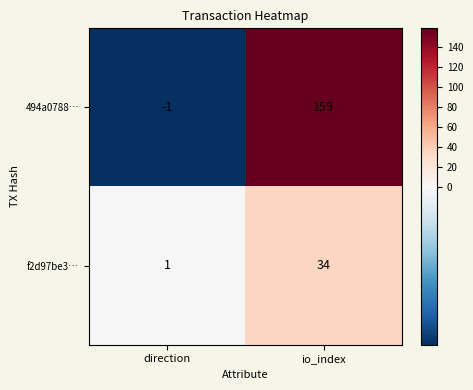

The f2d97be3… series shows 1 at direction. True or false?

True